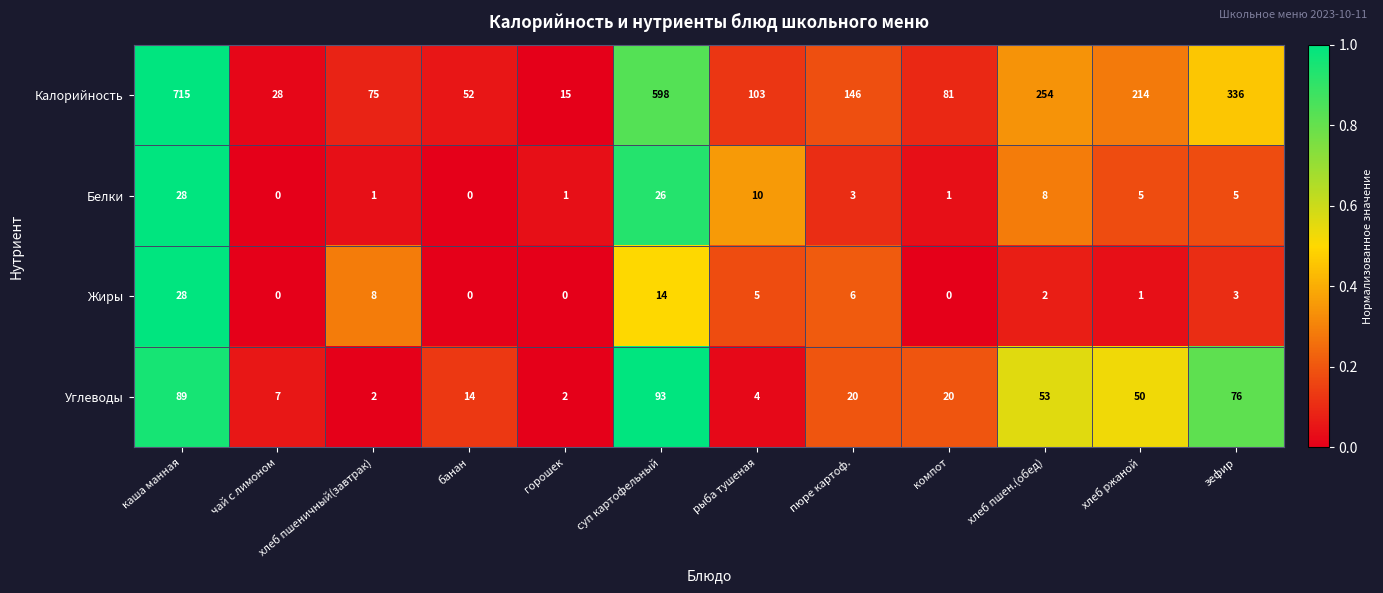

The Жиры series shows 9 at суп картофельный. True or false?

False